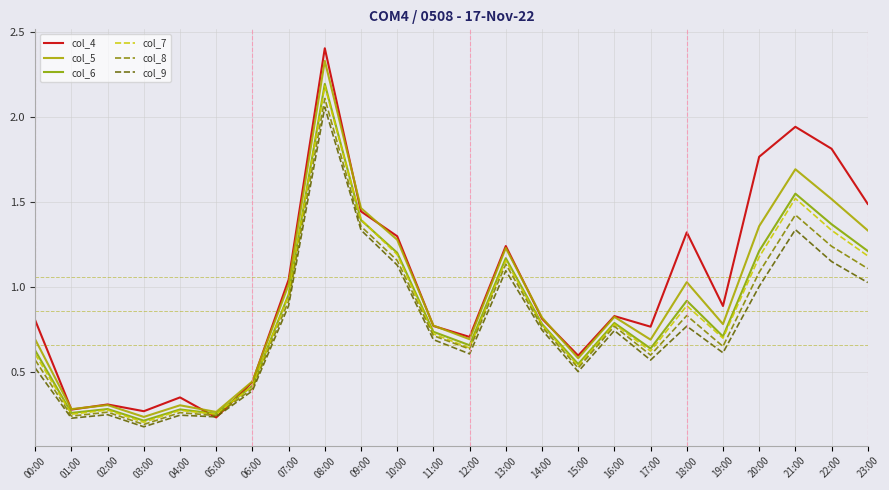

How many lines are shown in the chart?

6